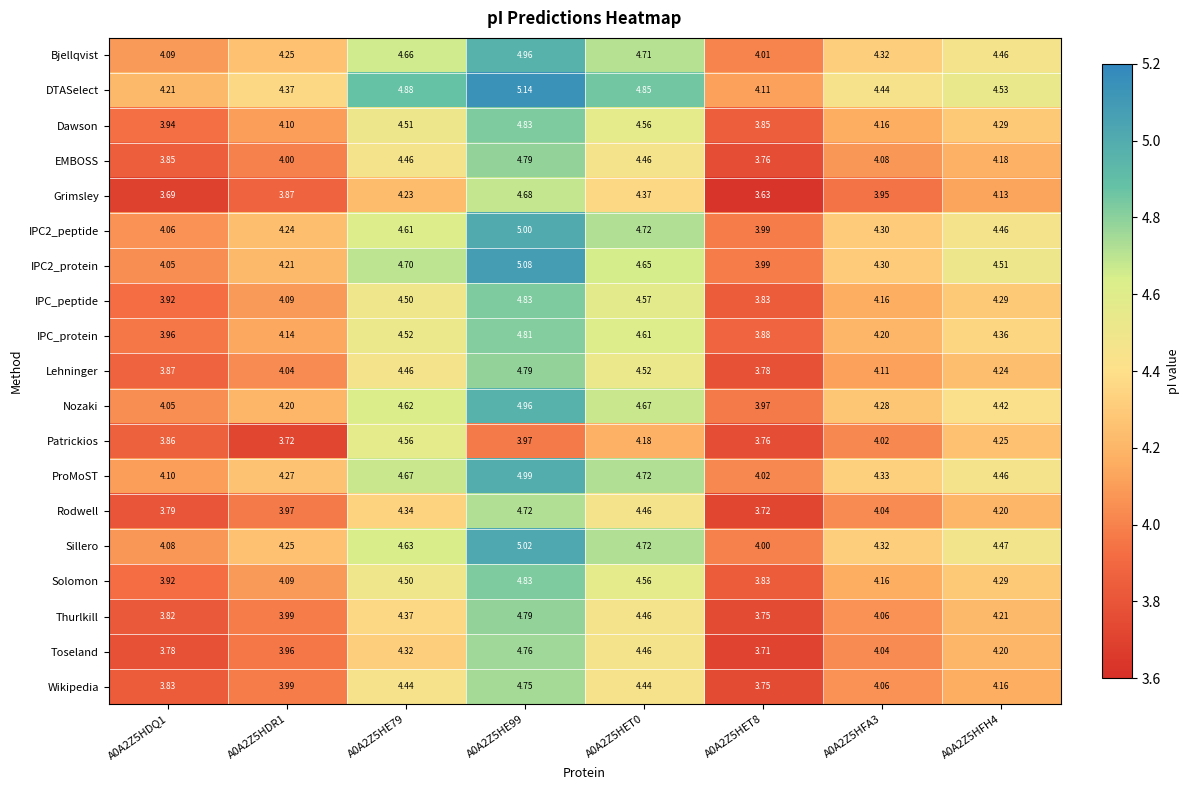

Which series changed the most between A0A2Z5HDR1 and A0A2Z5HFA3?

Patrickios